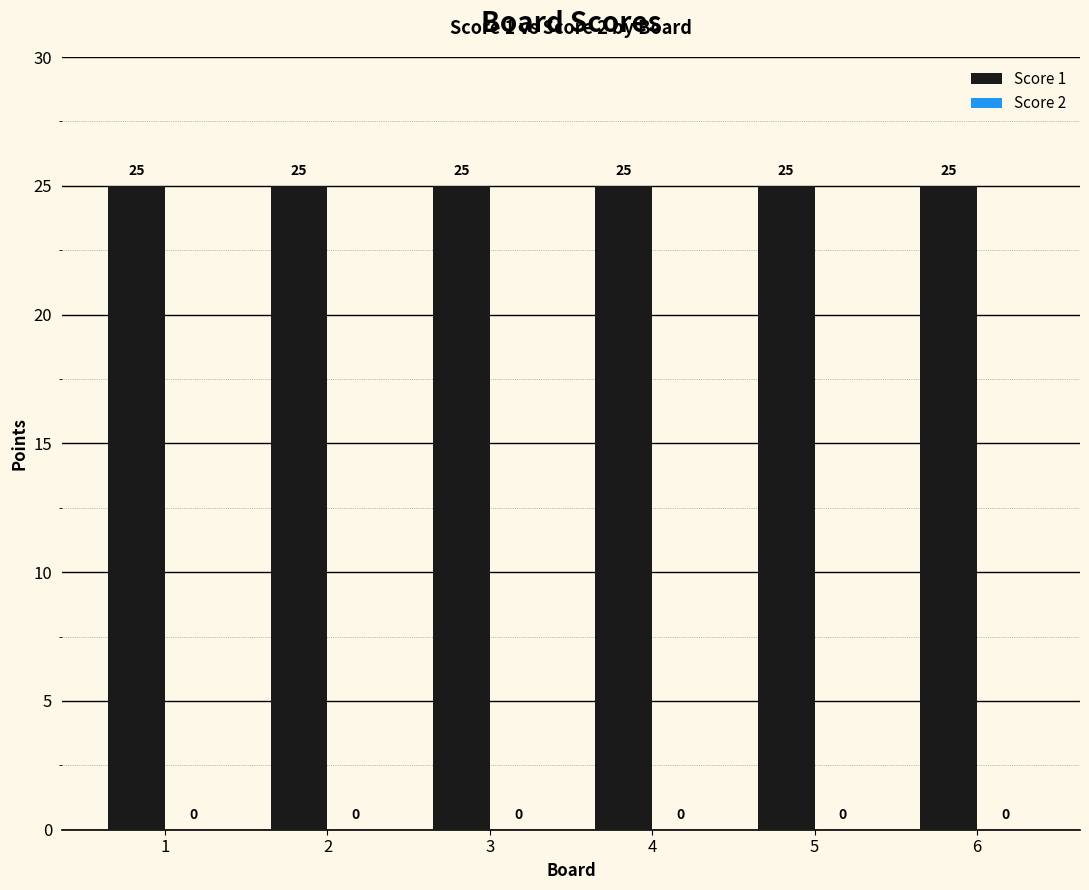

Between 2 and 3, which series saw the biggest shift?

Score 1